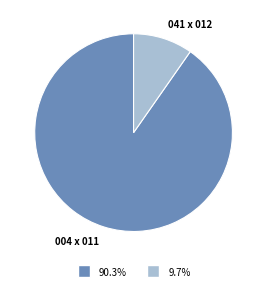

Is there any slice that represents more than half of the pie?

Yes